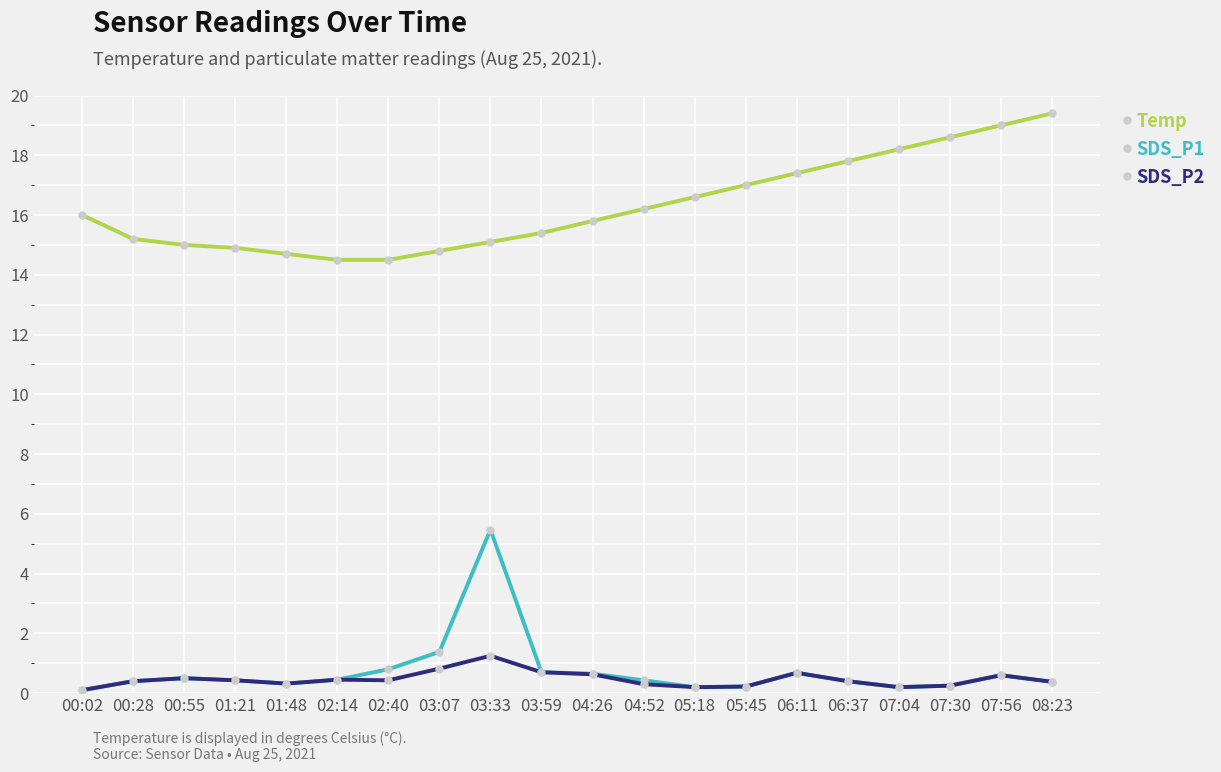

At which category is the sum across all series the highest?

03:33